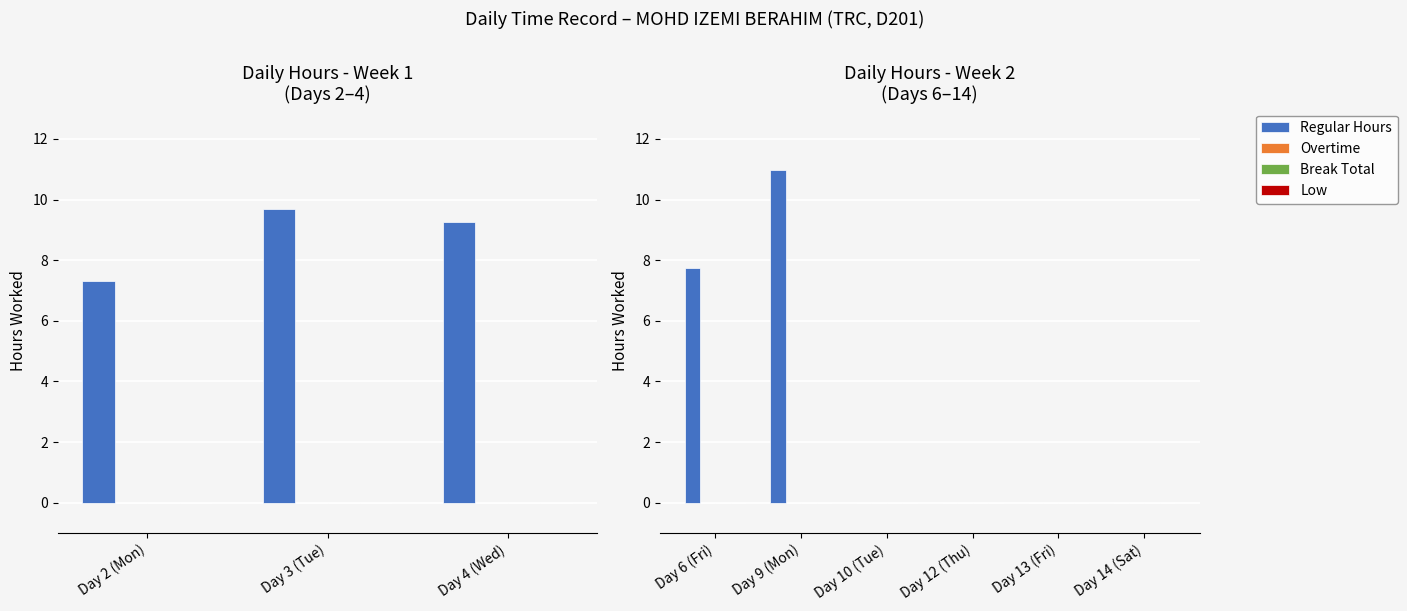

List the series in order of their peak value, highest first.

Regular Hours, Overtime, Break Total, Low